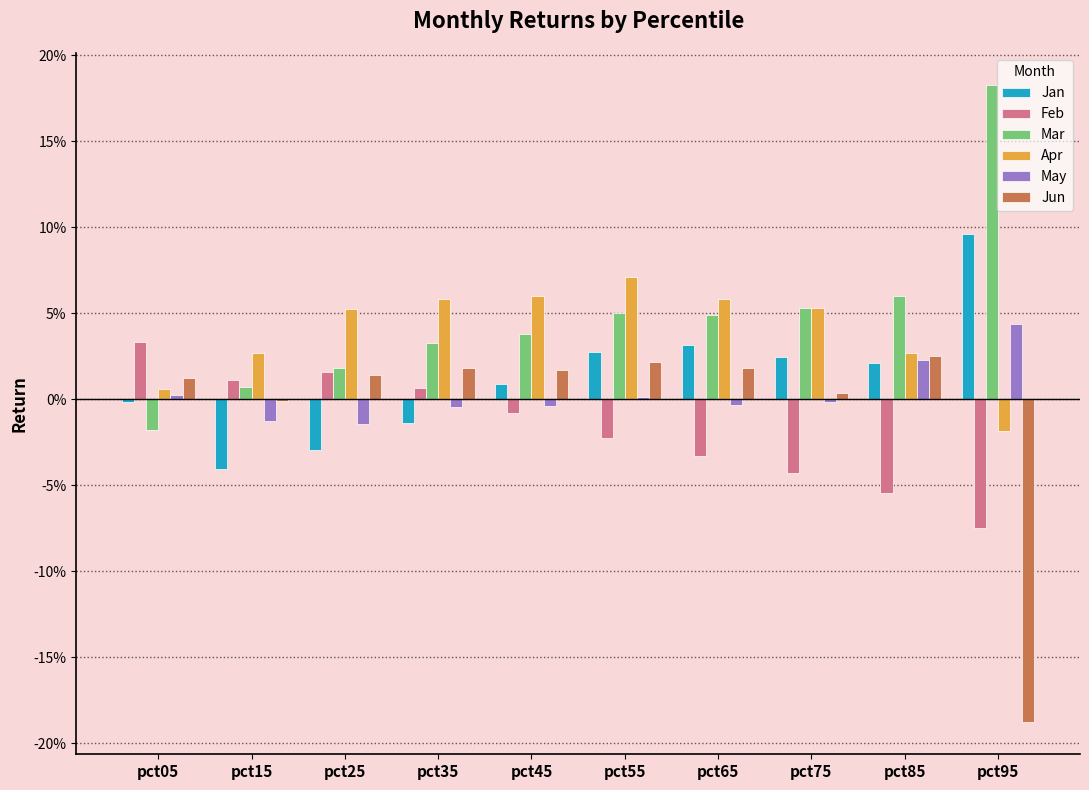

At pct15, list the series in order from largest to smallest.

Apr, Feb, Mar, Jun, May, Jan